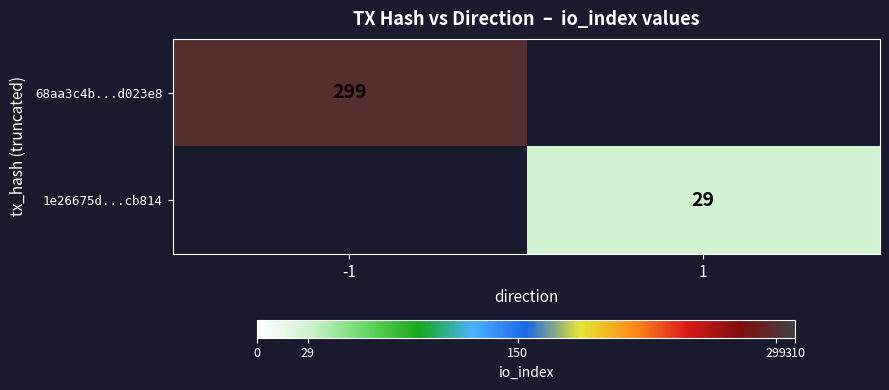

The 1e26675d...cb814 series shows 29 at 1. True or false?

True